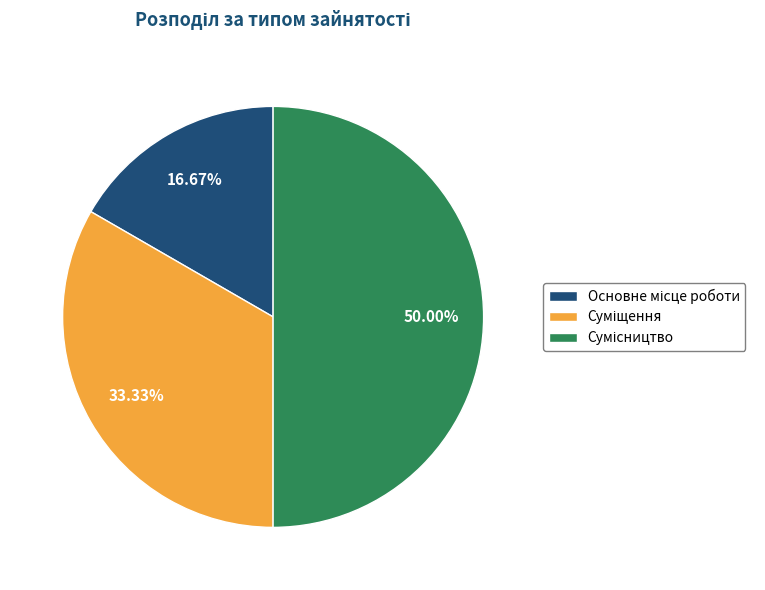

What percentage is the Основне місце роботи slice, to the nearest percent?

17%